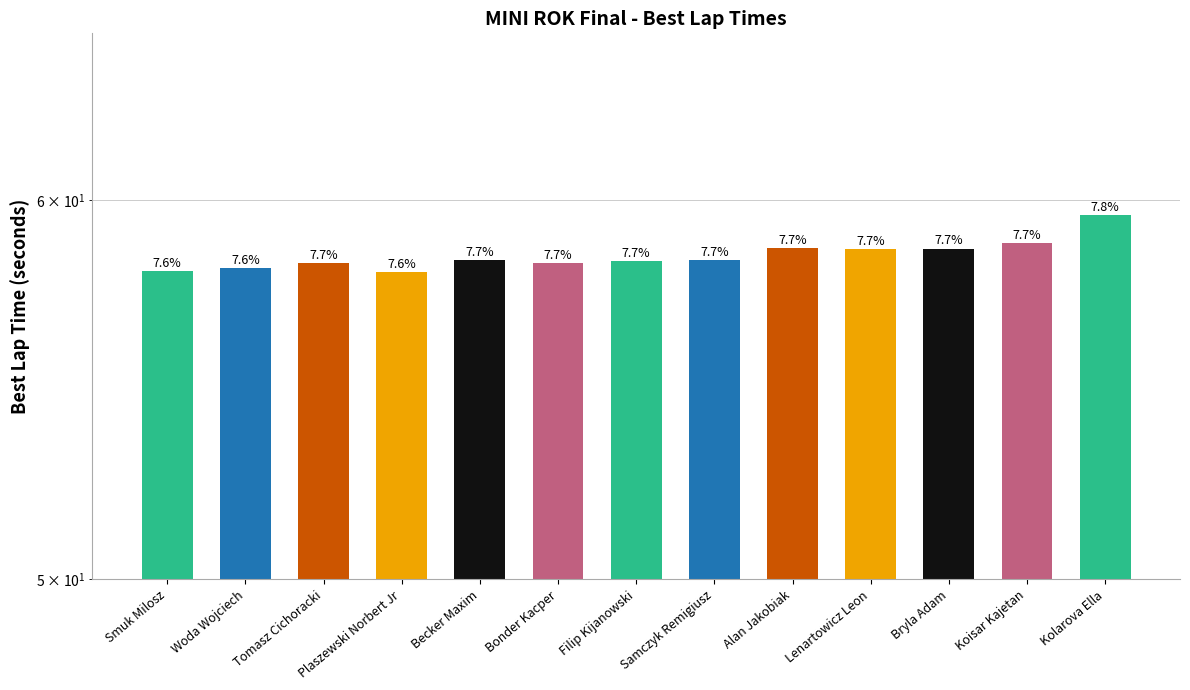

Rank the categories by value from highest to lowest.

Kolarova Ella, Koisar Kajetan, Alan Jakobiak, Bryla Adam, Lenartowicz Leon, Samczyk Remigiusz, Becker Maxim, Filip Kijanowski, Bonder Kacper, Tomasz Cichoracki, Woda Wojciech, Smuk Milosz, Plaszewski Norbert Jr